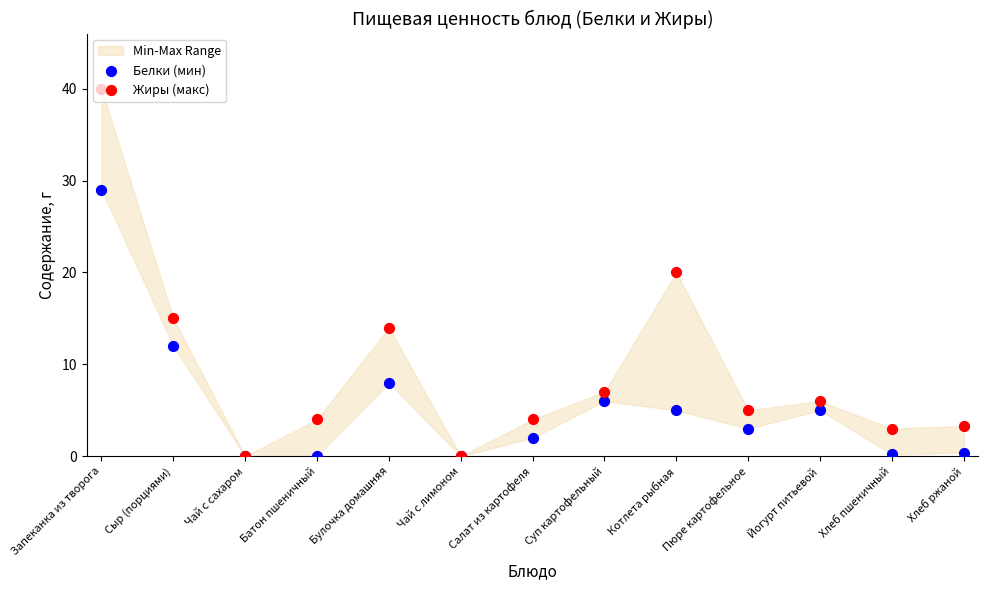

At how many categories does at least one series exceed 38?

1